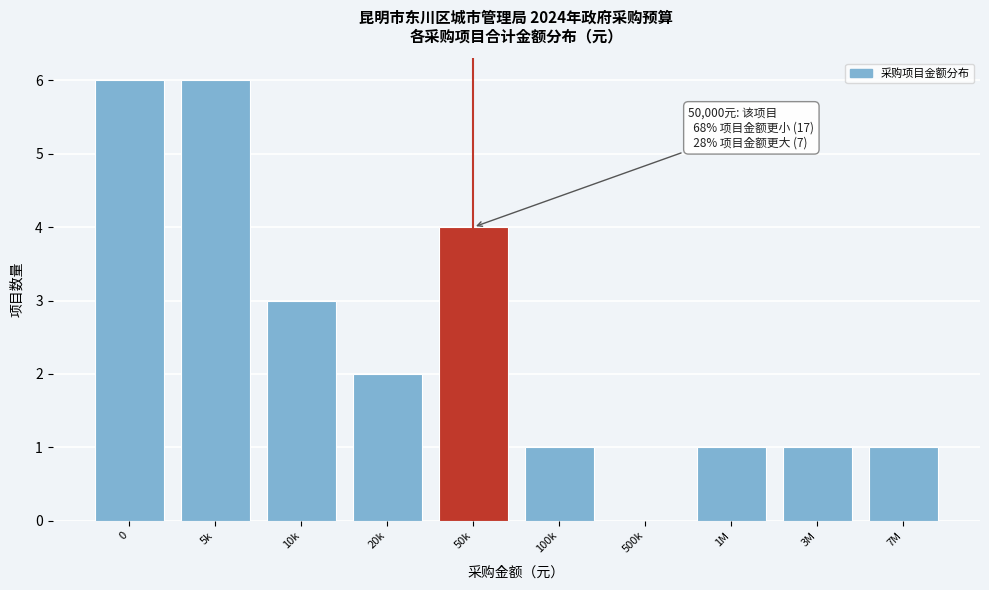

Reading right to left, what are all the values shown in this chart?

7M=1	3M=1	1M=1	500k=0	100k=1	50k=4	20k=2	10k=3	5k=6	0=6